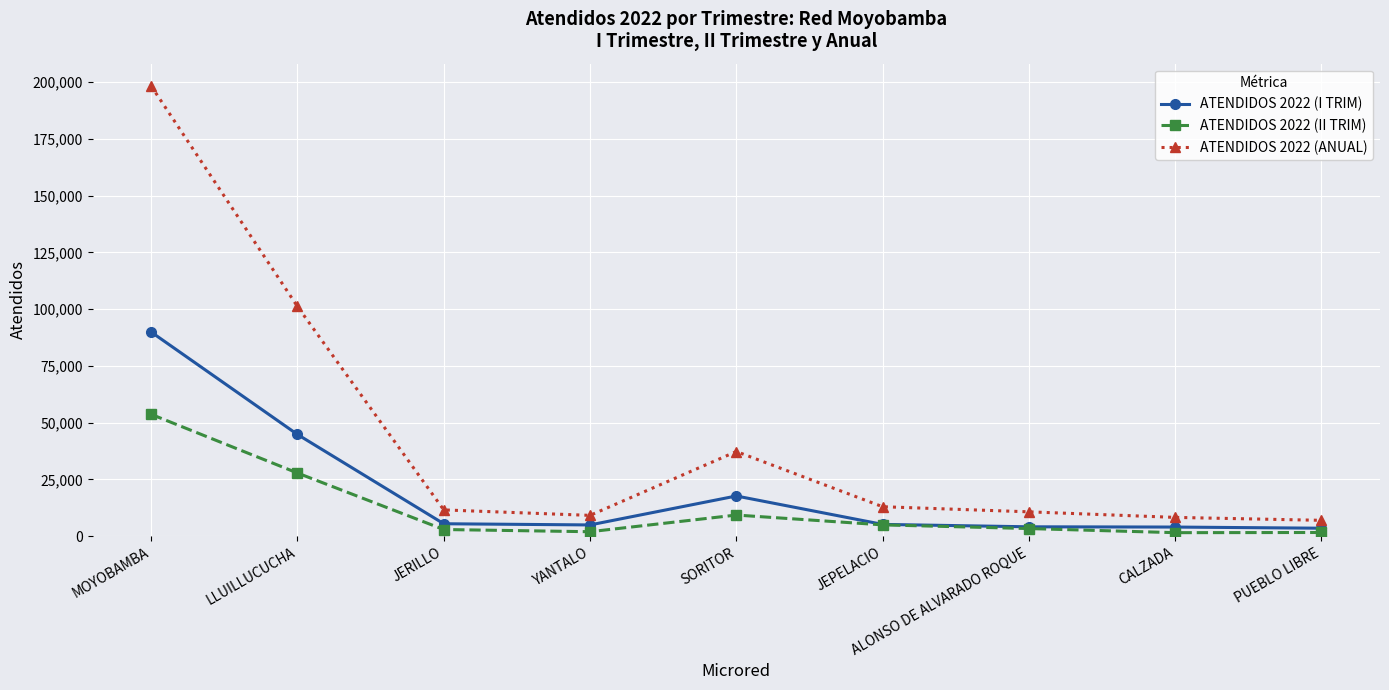

In ATENDIDOS 2022 (I TRIM), how many points are lower than both neighbors (excluding endpoints)?

1